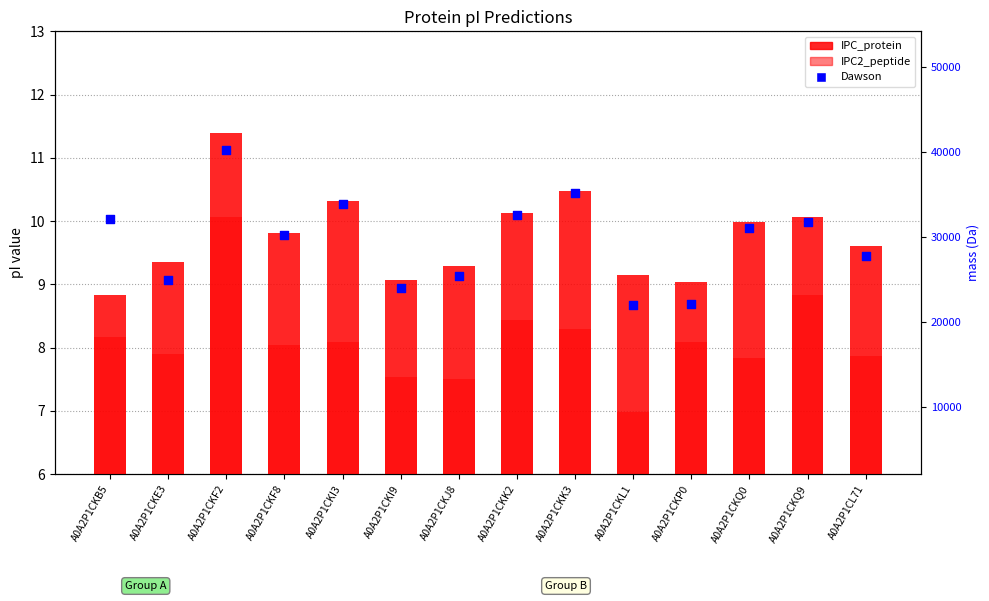

Which series contains the lowest Y value?

IPC2_peptide